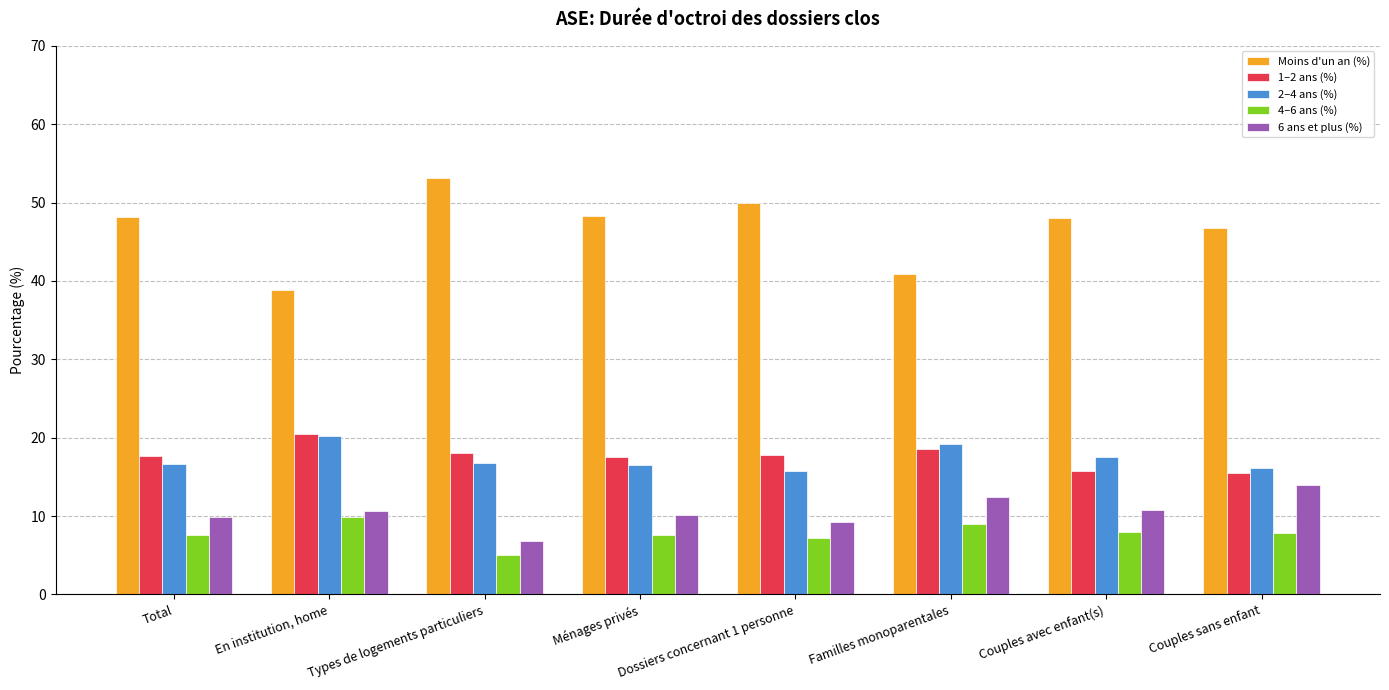

What value does the 2–4 ans (%) series have at Familles monoparentales?

19.2